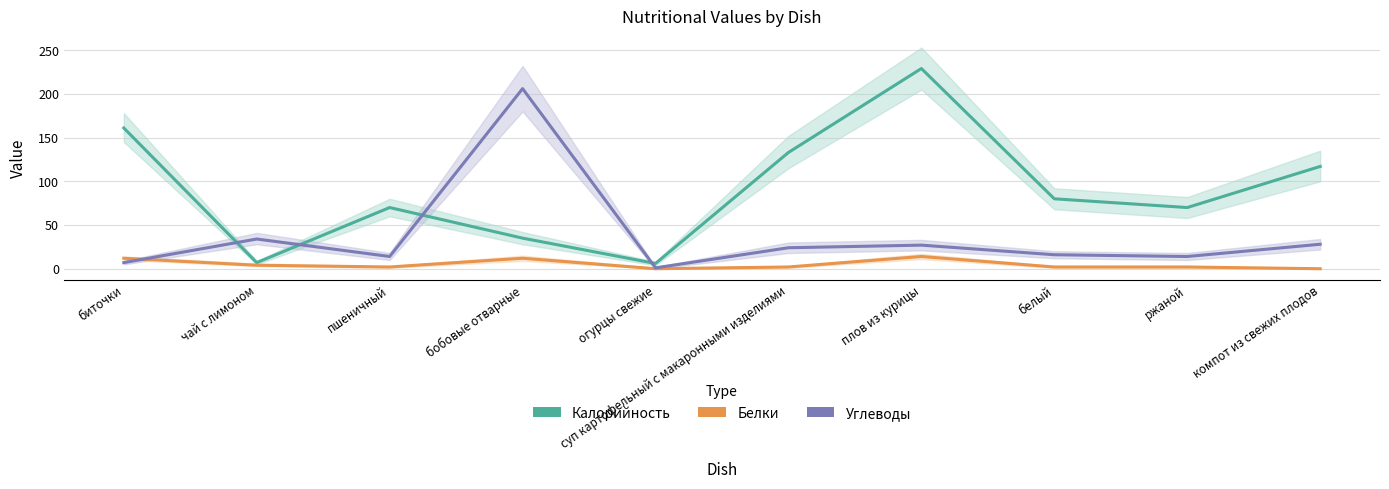

Rank the categories by Углеводы value from highest to lowest.

бобовые отварные, чай с лимоном, компот из свежих плодов, плов из курицы, суп картофельный с макаронными изделиями, белый, пшеничный, ржаной, биточки, огурцы свежие